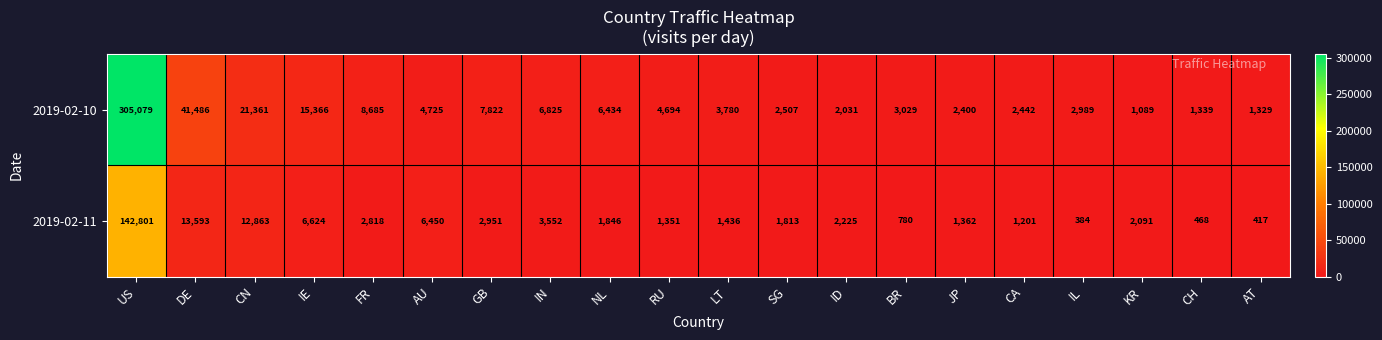

Between LT and BR, which series saw the biggest shift?

2019-02-10